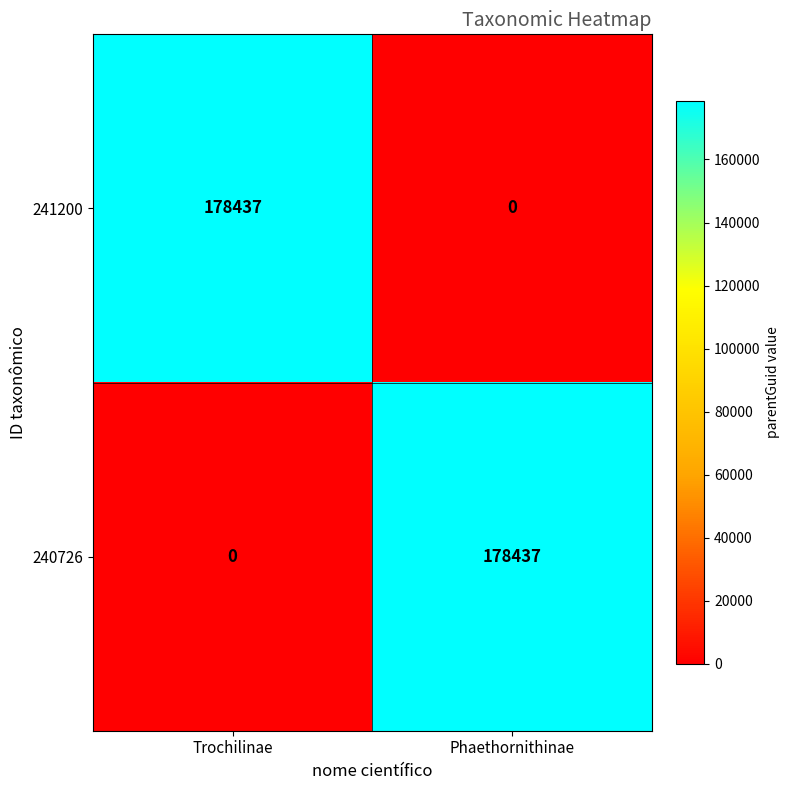

The 240726 series shows 83811 at Trochilinae. True or false?

False